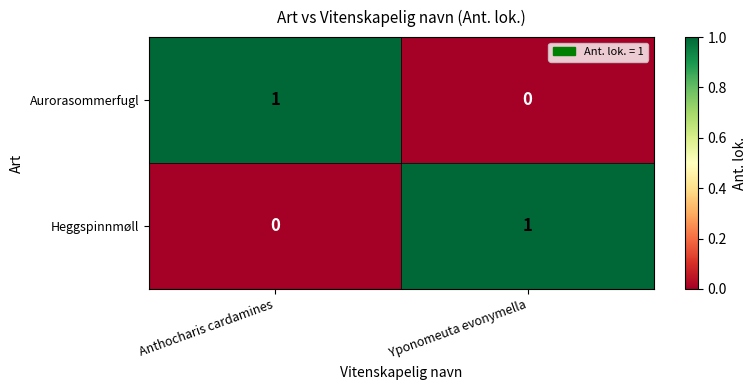

At which label does Heggspinnmøll reach its minimum?

Anthocharis cardamines